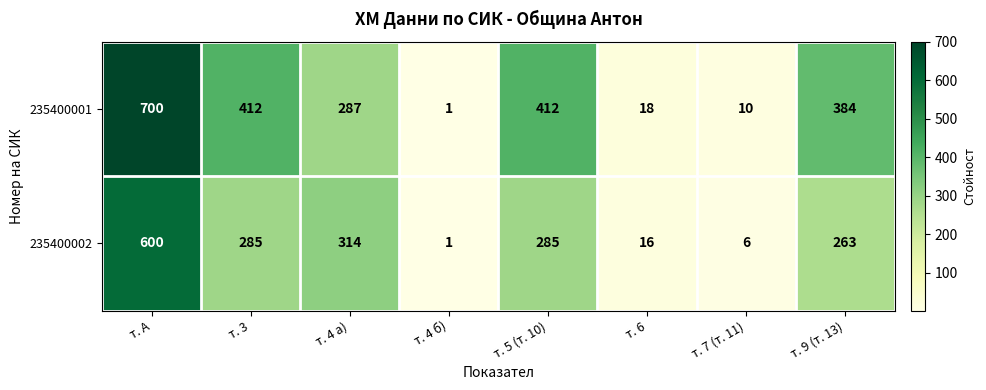

Count the number of categories in the chart.

8